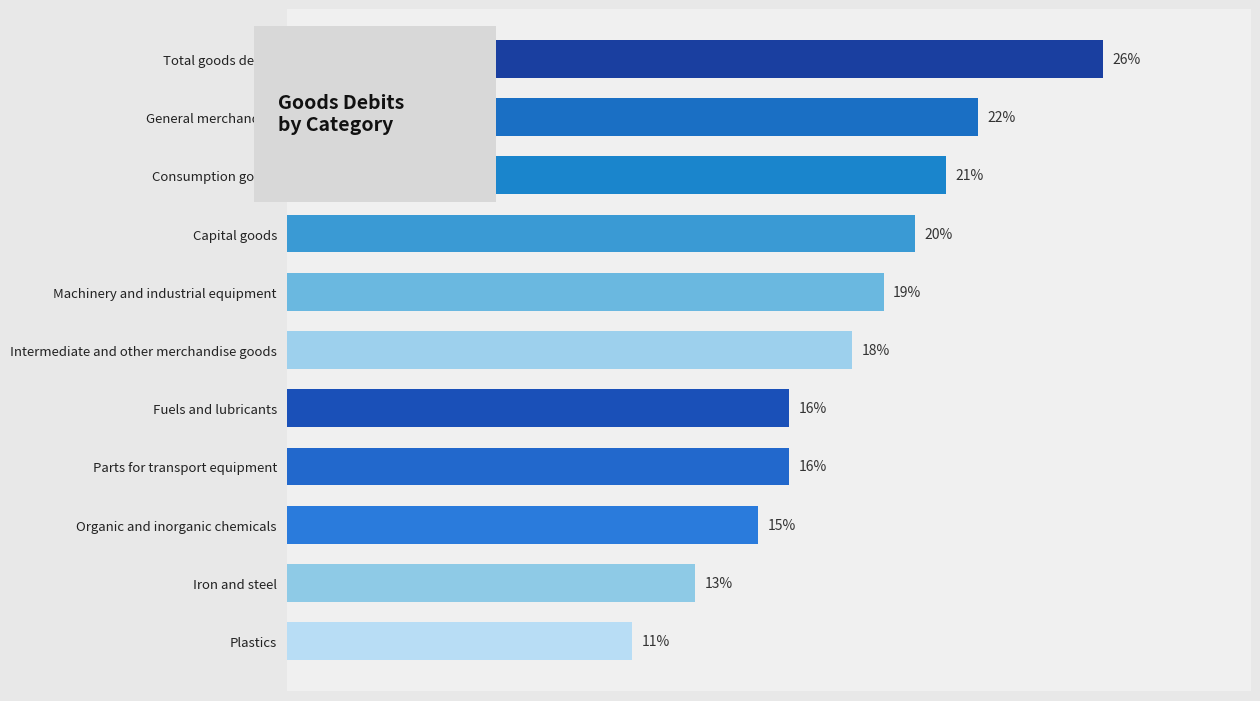

Between Plastics and Parts for transport equipment, which is larger?

Parts for transport equipment